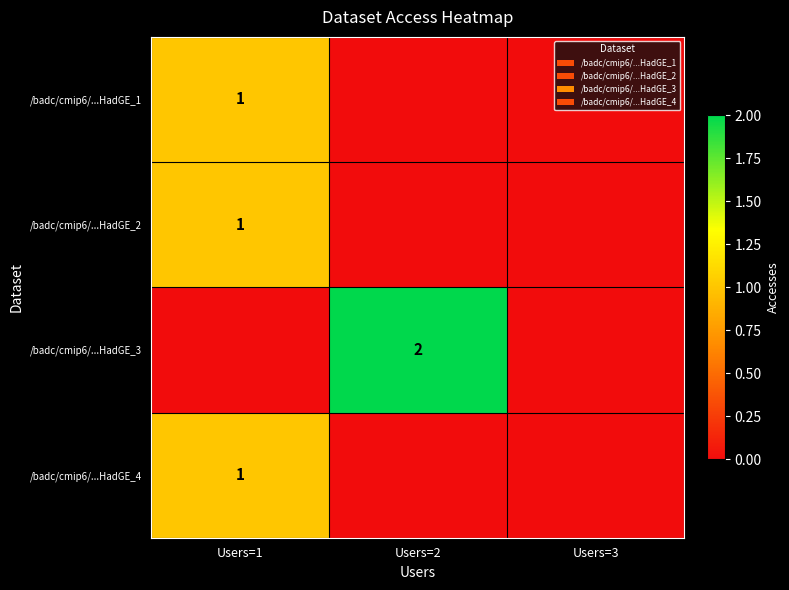

The value of /badc/cmip6/...HadGE_3 at Users=2 is 1. True or false?

False